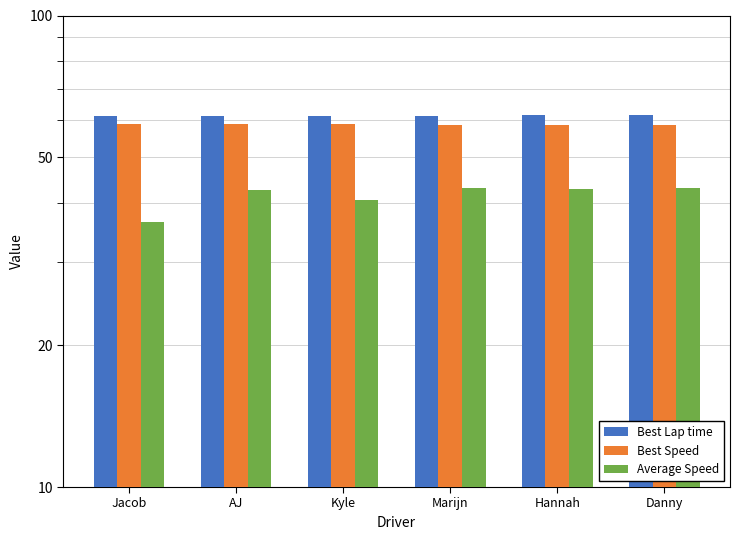

The Best Lap time series shows 61.3 at Kyle. True or false?

True